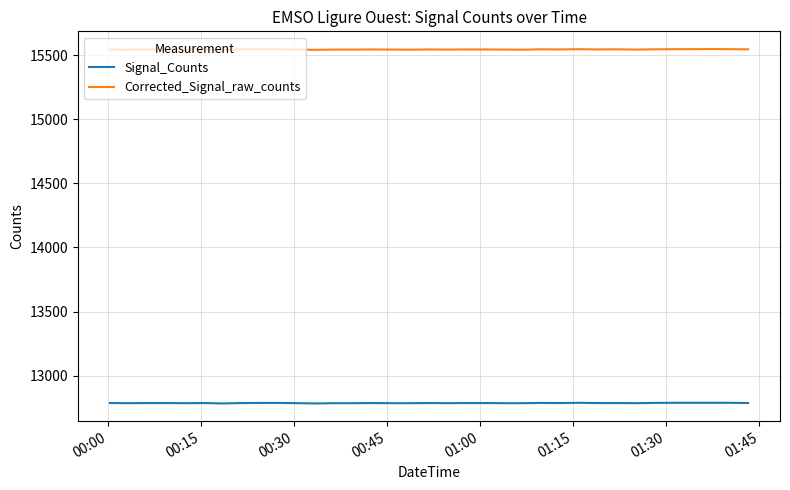

How many lines are shown in the chart?

2